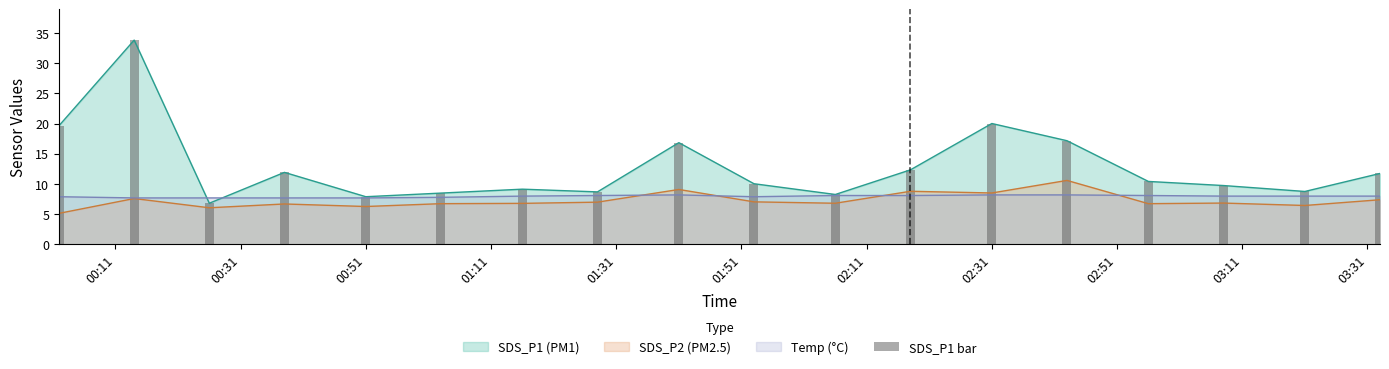

What is the minimum value for SDS_P2 (PM2.5)?

5.2